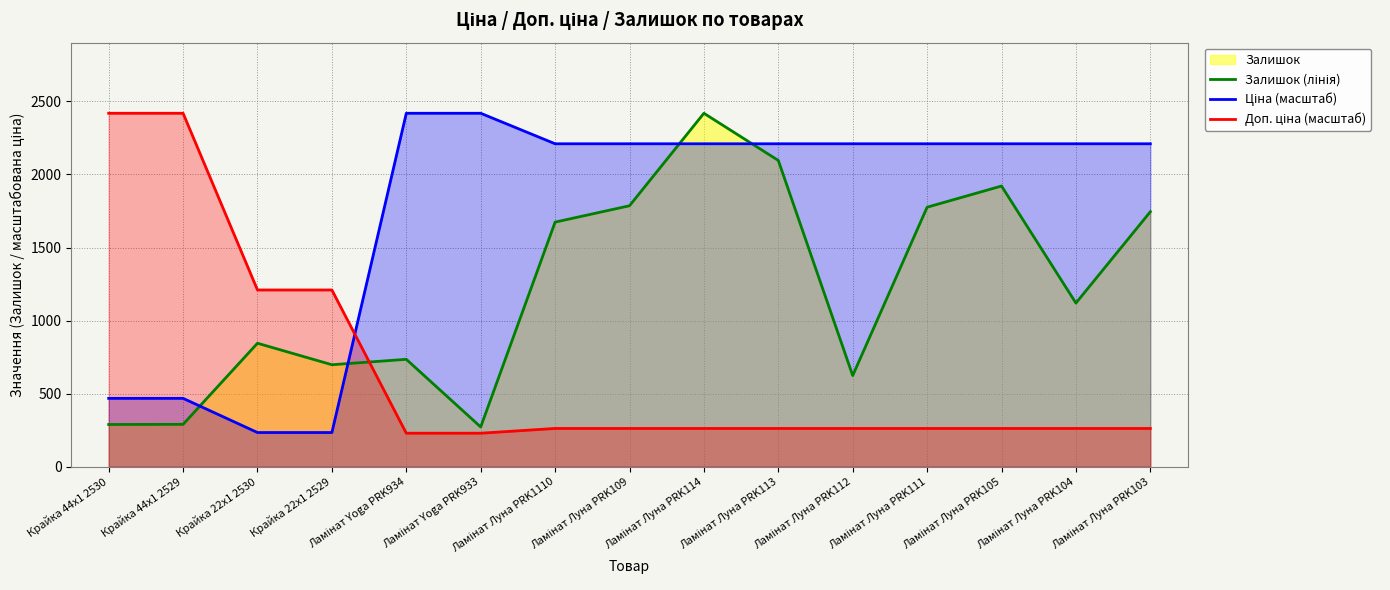

Rank the series at Крайка 44x1 2529 from lowest to highest value.

Залишок (лінія), Ціна (масштаб), Доп. ціна (масштаб)